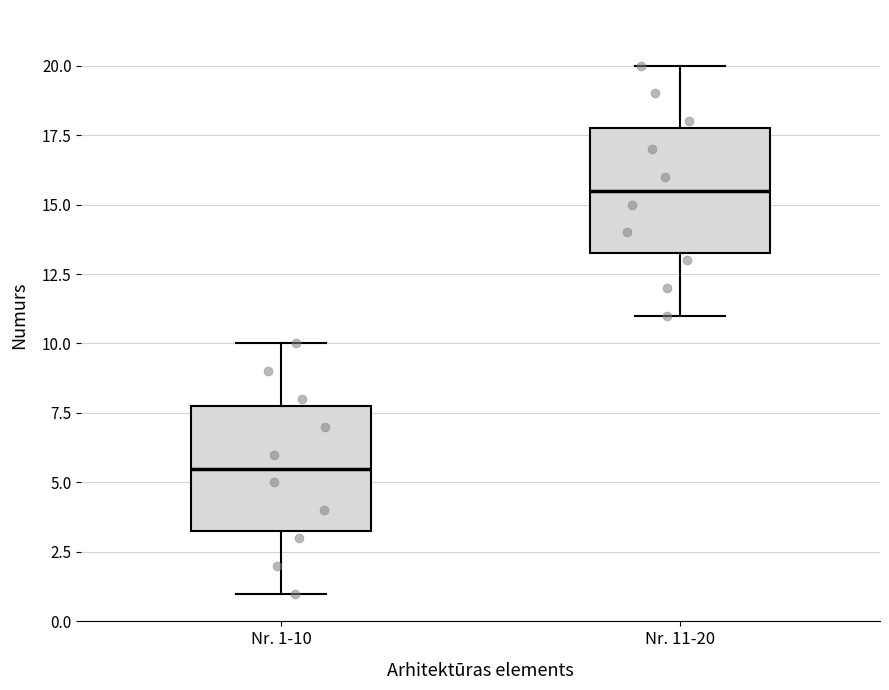

Reading left to right, transcribe this box plot: for each box, give where its median line is, the range the box spans, and where its two whiskers end, as read against the y-axis. The values are not printed on the chart, so give them approximately, as read against the axis.

Nr. 1-10: median 5.5, box 3.5 to 8.0, whiskers 1.0 to 10.0
Nr. 11-20: median 15.5, box 13.5 to 18.0, whiskers 11.0 to 20.0